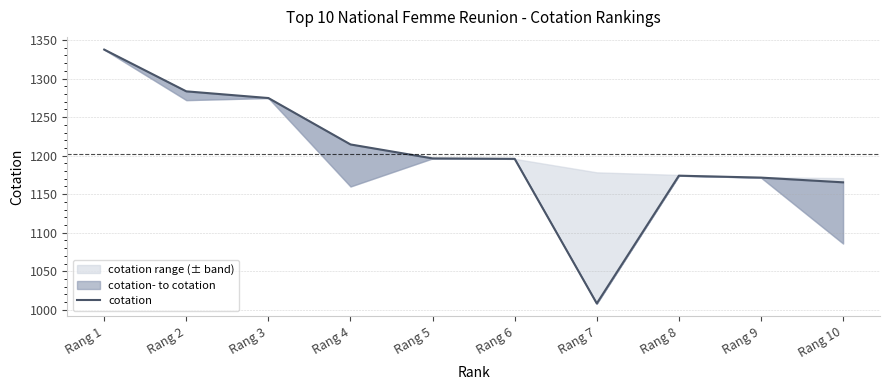

What is the value of the 5th point from the left?

1196.4